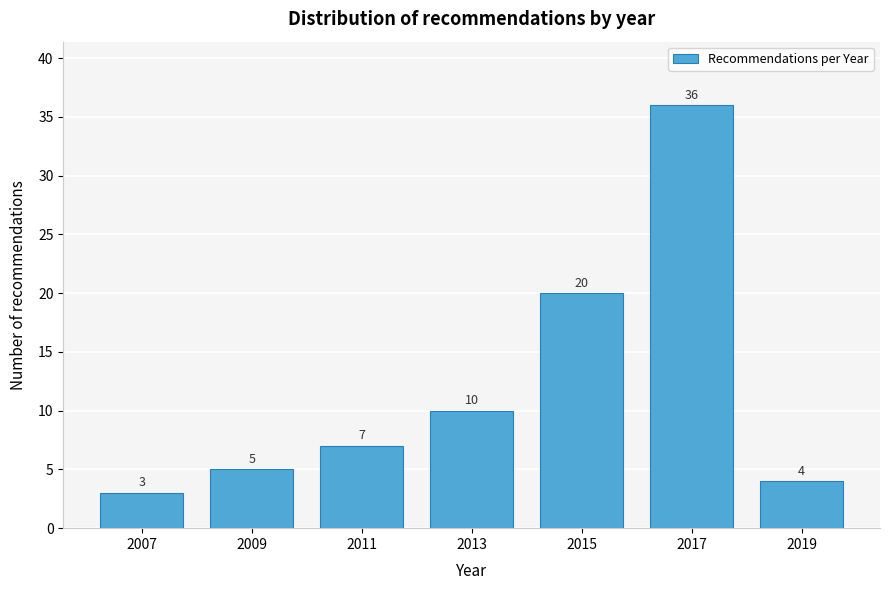

Reading right to left, transcribe all the data shown in this chart.

2019=4	2017=36	2015=20	2013=10	2011=7	2009=5	2007=3